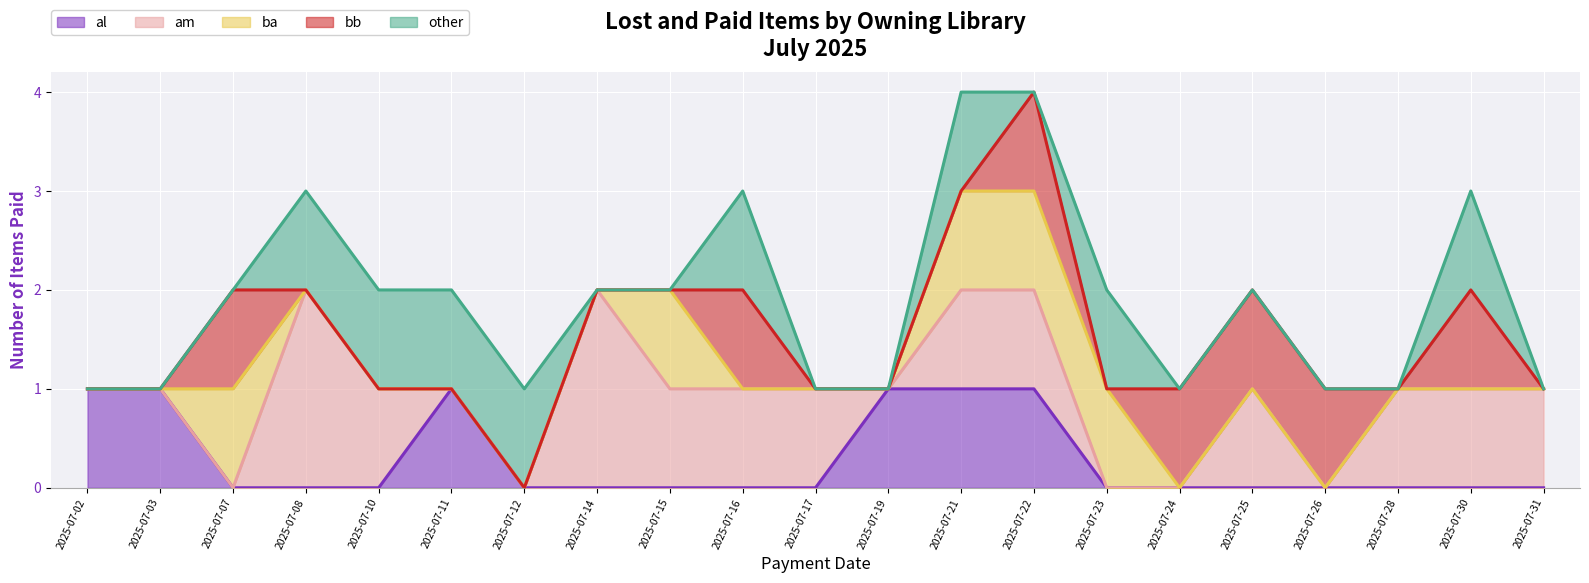

Reading right to left, list all the values displayed in this chart.

al: 2025-07-31=0	2025-07-30=0	2025-07-28=0	2025-07-26=0	2025-07-25=0	2025-07-24=0	2025-07-23=0	2025-07-22=1	2025-07-21=1	2025-07-19=1	2025-07-17=0	2025-07-16=0	2025-07-15=0	2025-07-14=0	2025-07-12=0	2025-07-11=1	2025-07-10=0	2025-07-08=0	2025-07-07=0	2025-07-03=1	2025-07-02=1
am: 2025-07-31=1	2025-07-30=1	2025-07-28=1	2025-07-26=0	2025-07-25=1	2025-07-24=0	2025-07-23=0	2025-07-22=1	2025-07-21=1	2025-07-19=0	2025-07-17=1	2025-07-16=1	2025-07-15=1	2025-07-14=2	2025-07-12=0	2025-07-11=0	2025-07-10=1	2025-07-08=2	2025-07-07=0	2025-07-03=0	2025-07-02=0
ba: 2025-07-31=0	2025-07-30=0	2025-07-28=0	2025-07-26=0	2025-07-25=0	2025-07-24=0	2025-07-23=1	2025-07-22=1	2025-07-21=1	2025-07-19=0	2025-07-17=0	2025-07-16=0	2025-07-15=1	2025-07-14=0	2025-07-12=0	2025-07-11=0	2025-07-10=0	2025-07-08=0	2025-07-07=1	2025-07-03=0	2025-07-02=0
bb: 2025-07-31=0	2025-07-30=1	2025-07-28=0	2025-07-26=1	2025-07-25=1	2025-07-24=1	2025-07-23=0	2025-07-22=1	2025-07-21=0	2025-07-19=0	2025-07-17=0	2025-07-16=1	2025-07-15=0	2025-07-14=0	2025-07-12=0	2025-07-11=0	2025-07-10=0	2025-07-08=0	2025-07-07=1	2025-07-03=0	2025-07-02=0
other: 2025-07-31=0	2025-07-30=1	2025-07-28=0	2025-07-26=0	2025-07-25=0	2025-07-24=0	2025-07-23=1	2025-07-22=0	2025-07-21=1	2025-07-19=0	2025-07-17=0	2025-07-16=1	2025-07-15=0	2025-07-14=0	2025-07-12=1	2025-07-11=1	2025-07-10=1	2025-07-08=1	2025-07-07=0	2025-07-03=0	2025-07-02=0